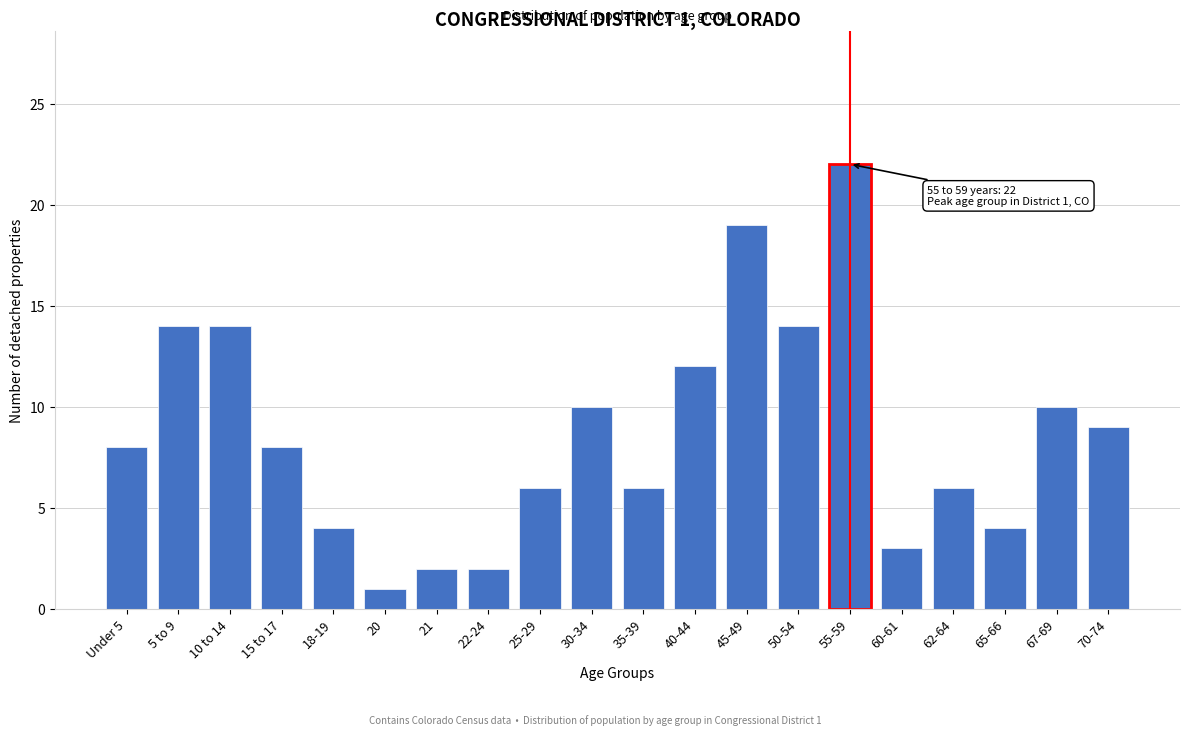

Reading right to left, transcribe all the data shown in this chart.

70-74=9	67-69=10	65-66=4	62-64=6	60-61=3	55-59=22	50-54=14	45-49=19	40-44=12	35-39=6	30-34=10	25-29=6	22-24=2	21=2	20=1	18-19=4	15 to 17=8	10 to 14=14	5 to 9=14	Under 5=8